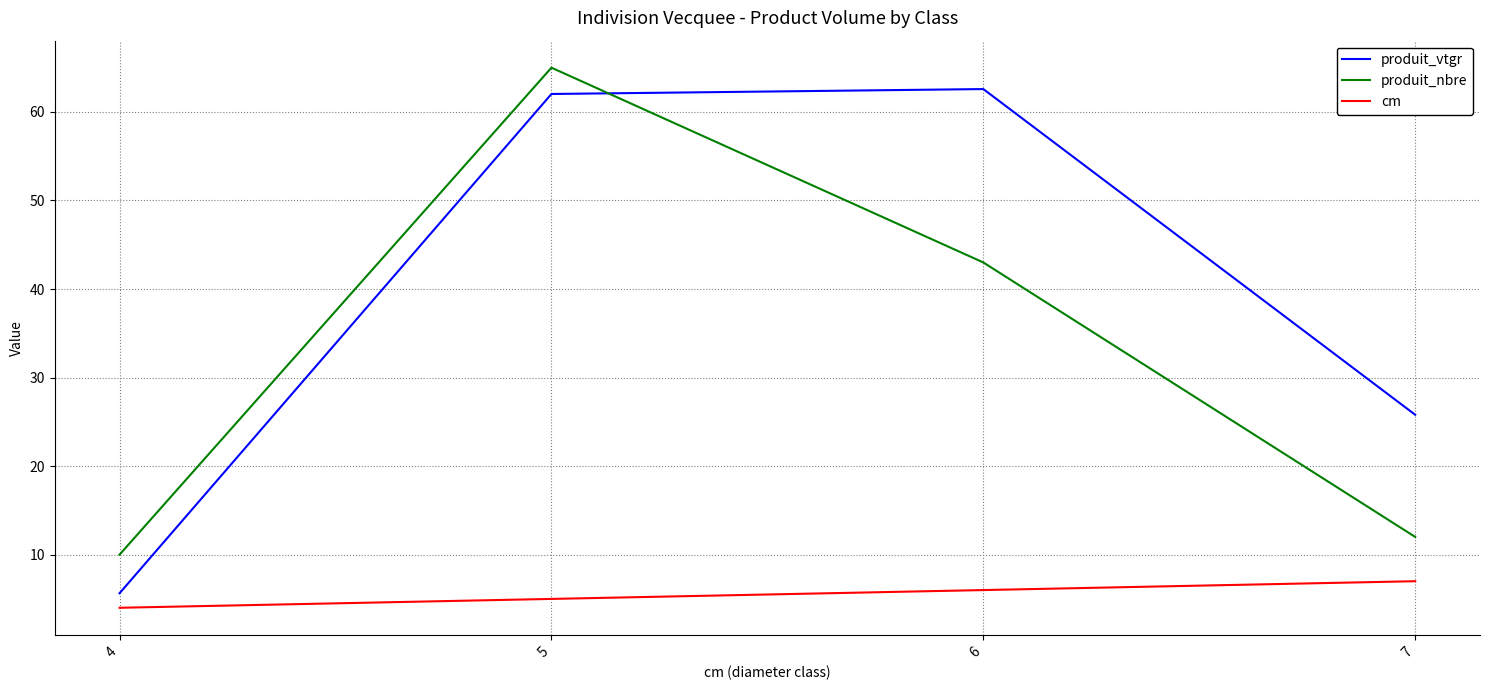

Does the chart display data point markers on the line(s)?

No